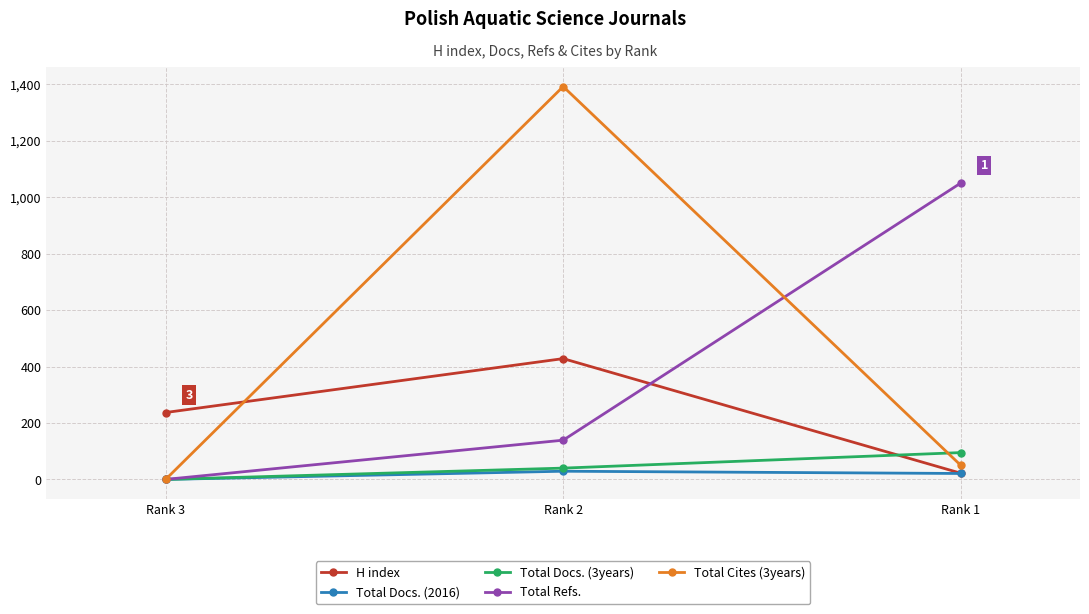

What is the approximate value of H index at Rank 1?

22